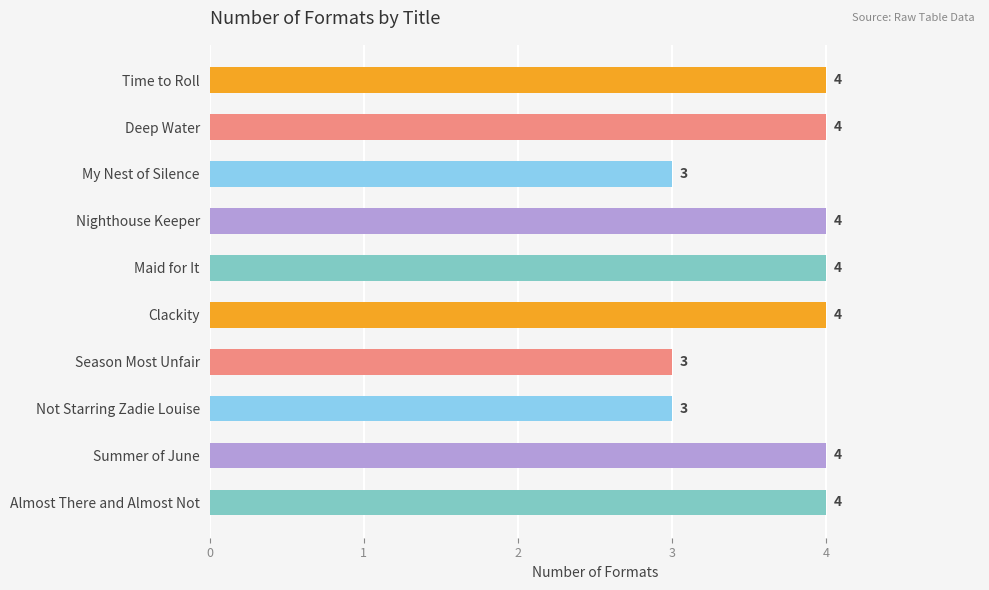

Reading top to bottom, transcribe all the data shown in this chart.

Time to Roll=4	Deep Water=4	My Nest of Silence=3	Nighthouse Keeper=4	Maid for It=4	Clackity=4	Season Most Unfair=3	Not Starring Zadie Louise=3	Summer of June=4	Almost There and Almost Not=4